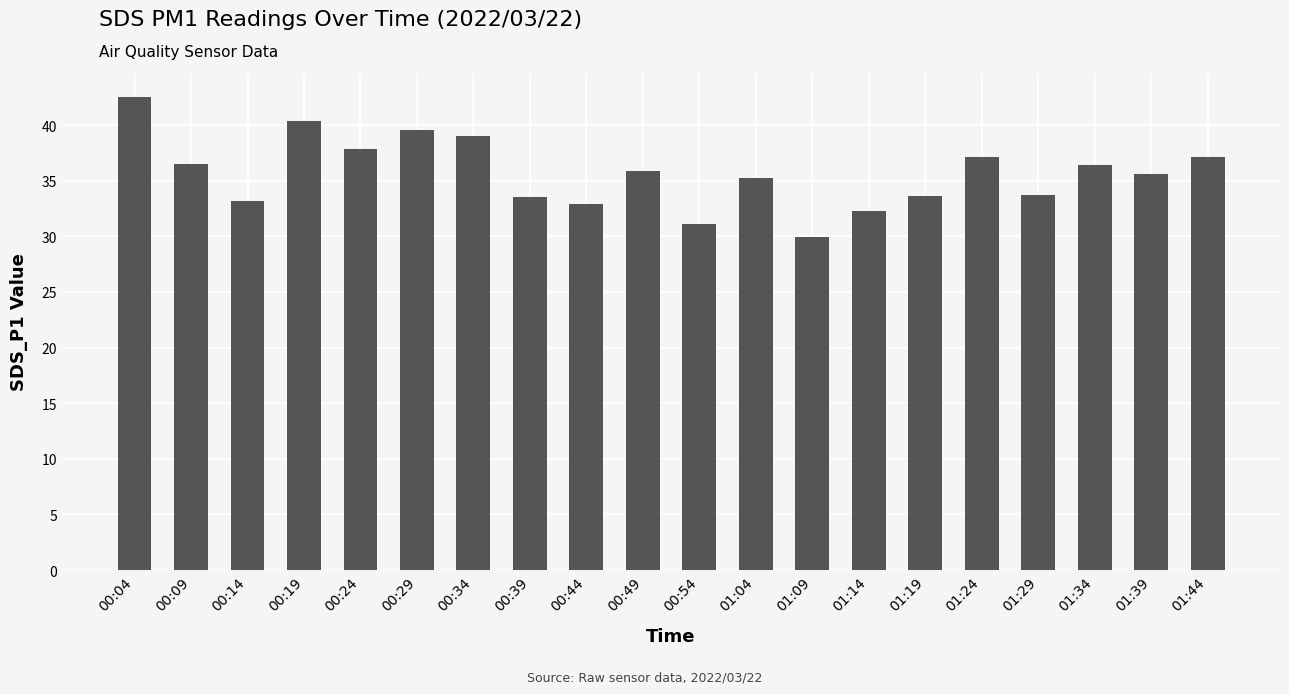

How many bars are there in total?

20